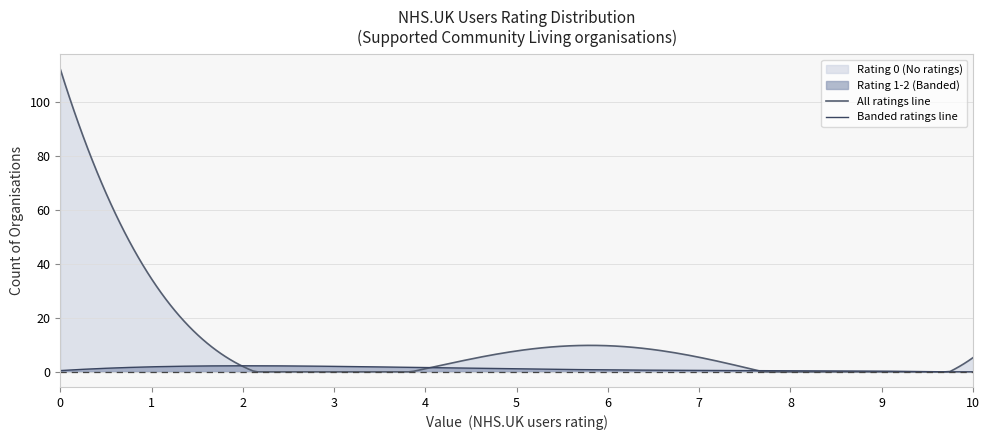

List the series in order of their overall mean, lowest first.

Banded ratings line, All ratings line